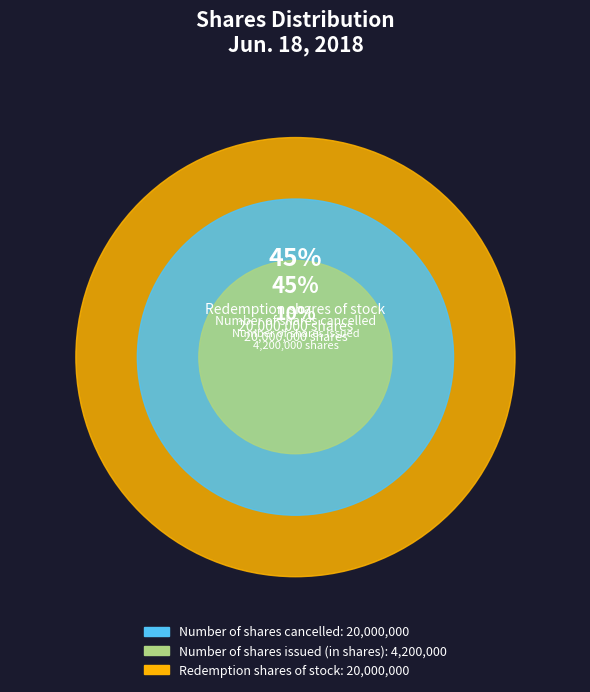

True or false: Redemption shares of stock accounts for 51% of the total.

False